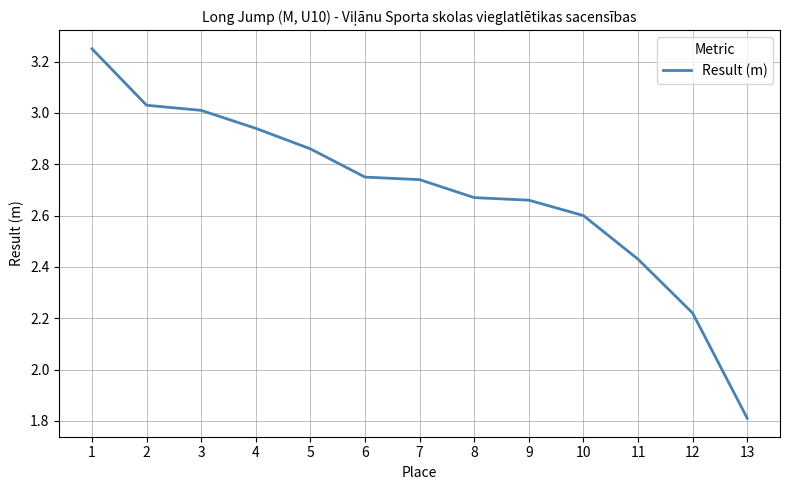

What is the difference between the maximum and minimum values?

1.4